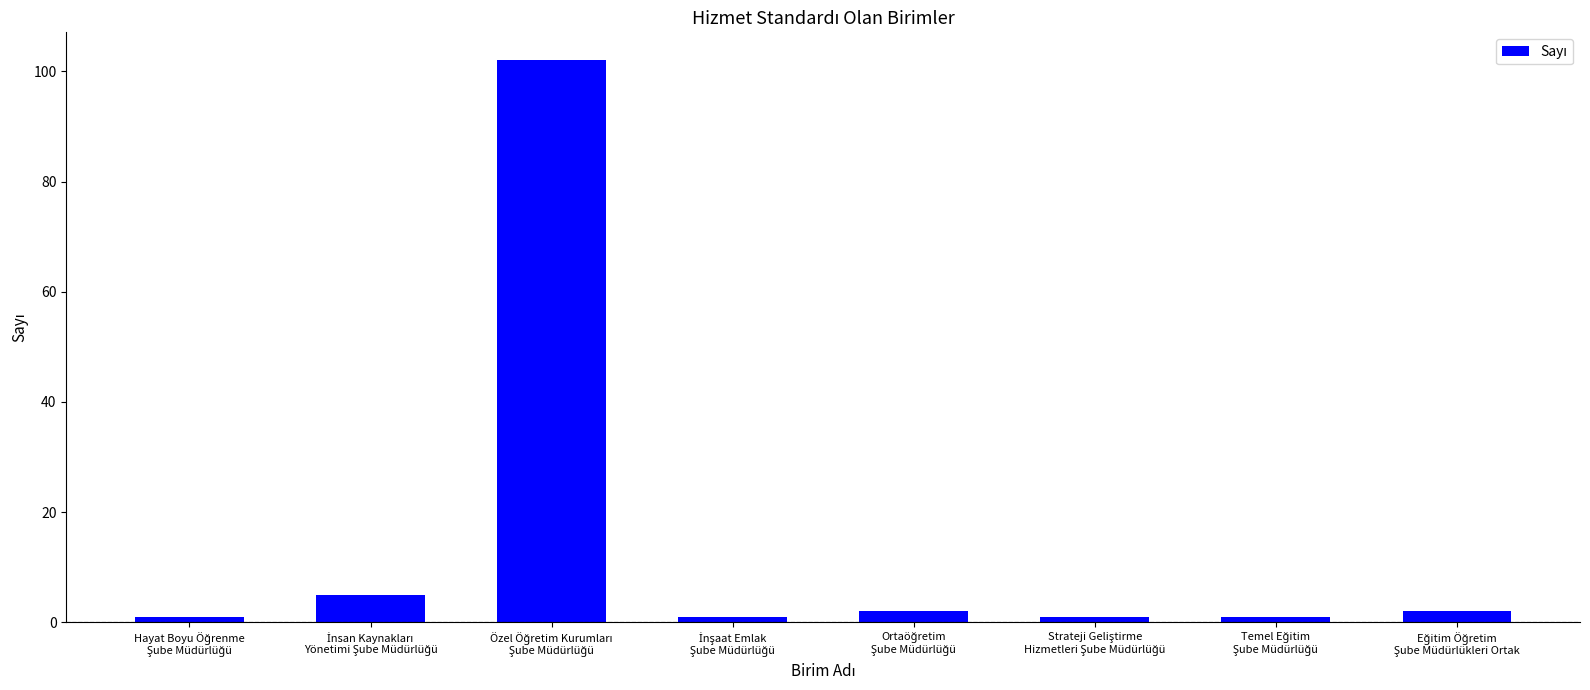

How many distinct data groups are displayed?

1